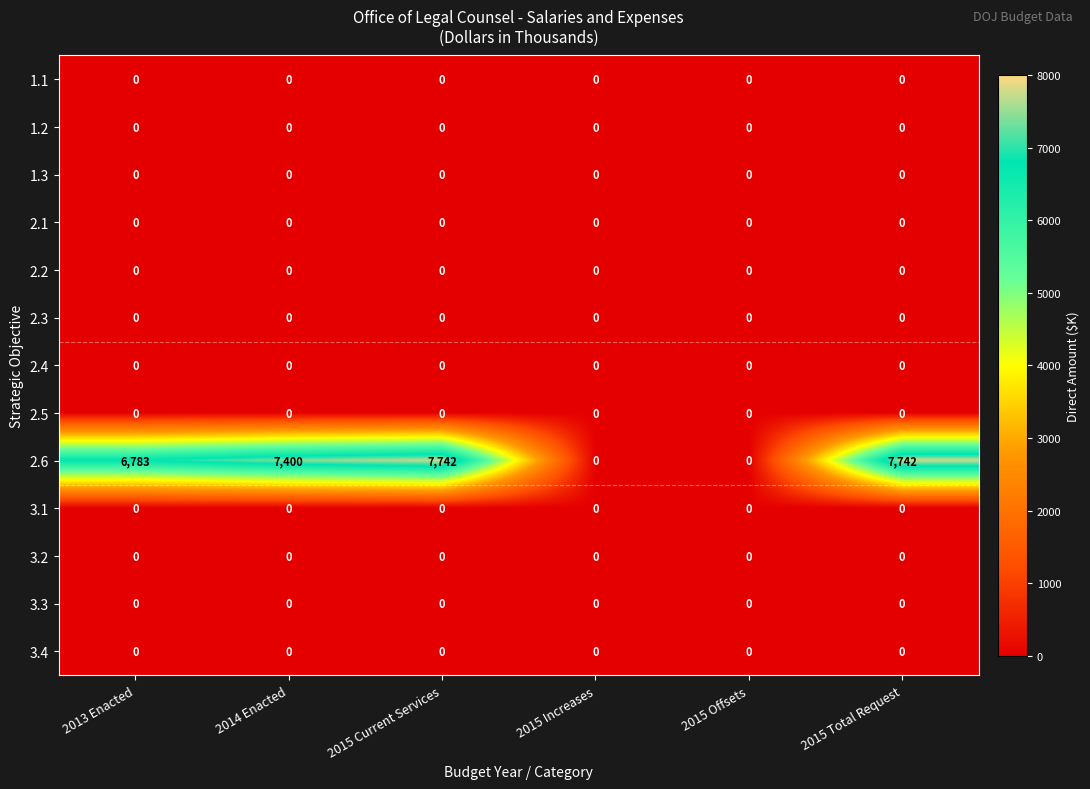

The value of 1.2 at 2014 Enacted is 0. True or false?

True